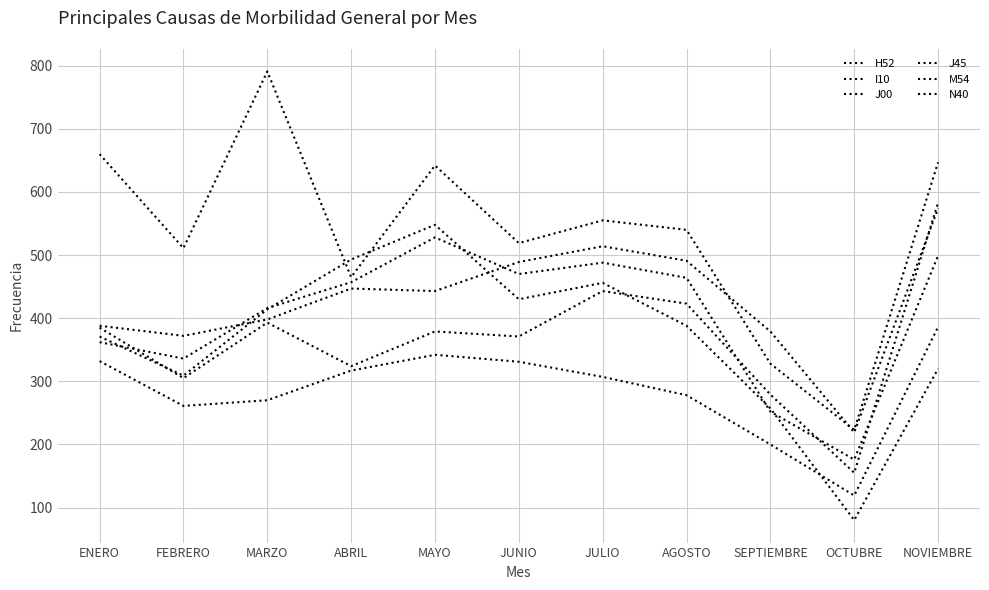

True or false: M54 and N40 intersect in this chart.

False